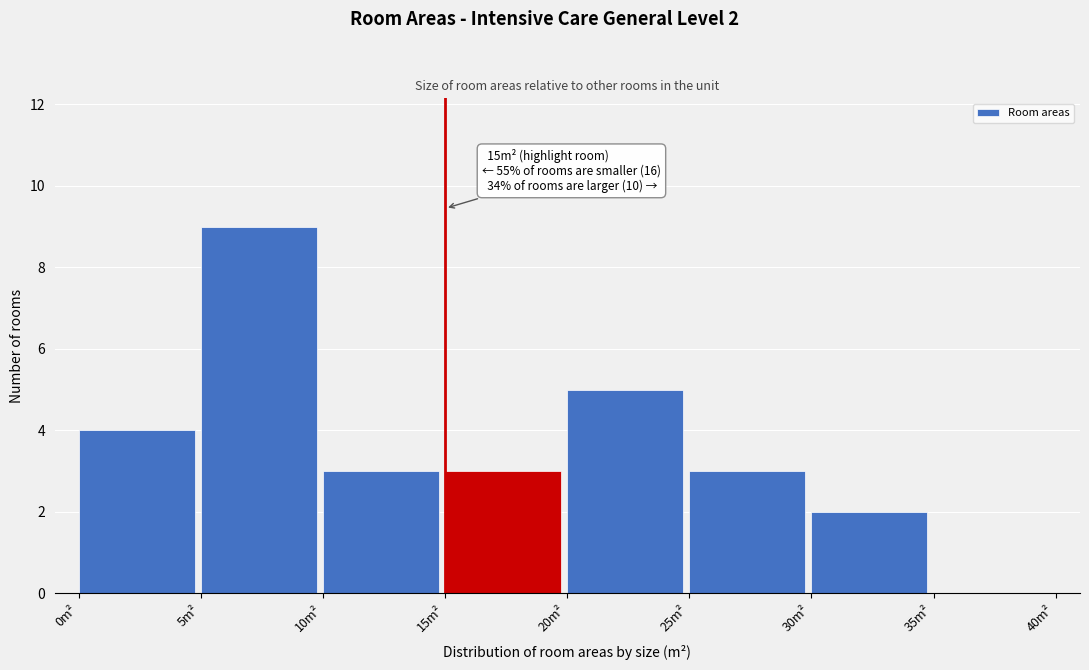

Which range on the x-axis has the tallest bar?

5 to 10